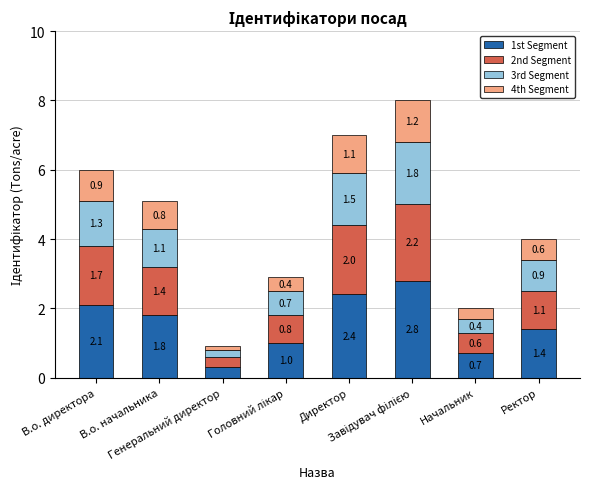

What is the average value of the 1st Segment series?

1.6